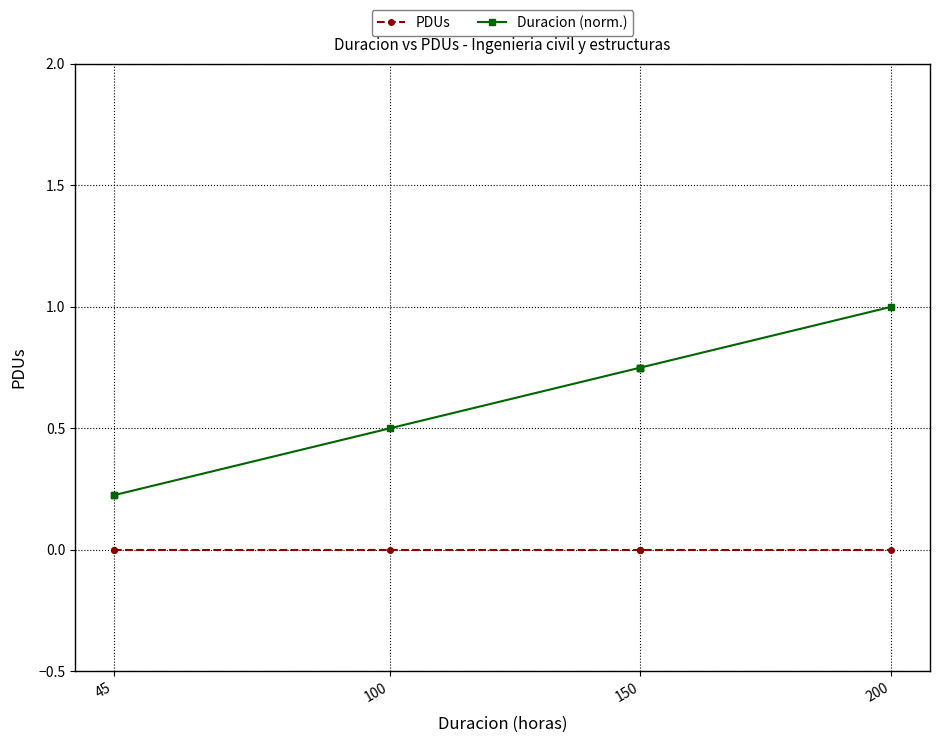

True or false: Duracion (norm.) and PDUs intersect in this chart.

False